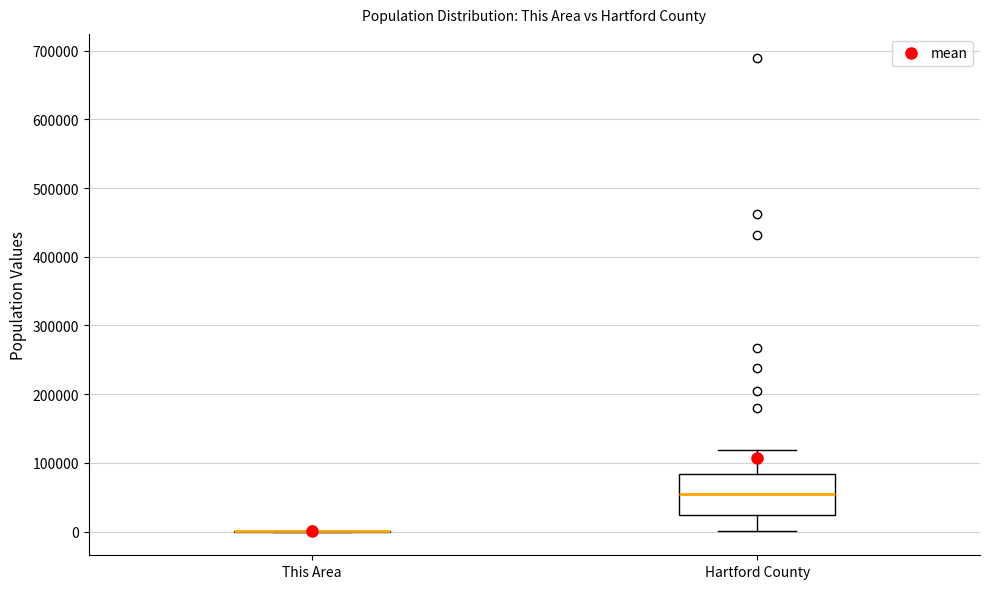

Reading left to right, transcribe this box plot: for each box, give where its median line is, the range the box spans, and where its two whiskers end, as read against the y-axis. The values are not printed on the chart, so give them approximately, as read against the axis.

This Area: box collapsed to a line at 0, whiskers 0 to 0
Hartford County: median 60000, box 20000 to 80000, whiskers 0 to 120000